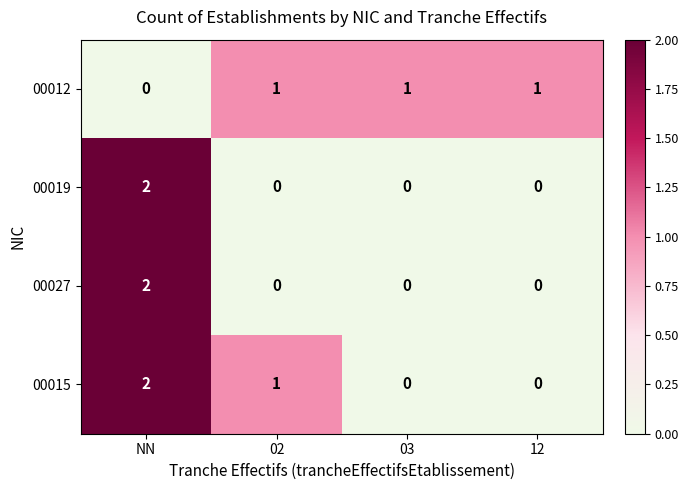

At which label is 00012 closest to 0?

NN